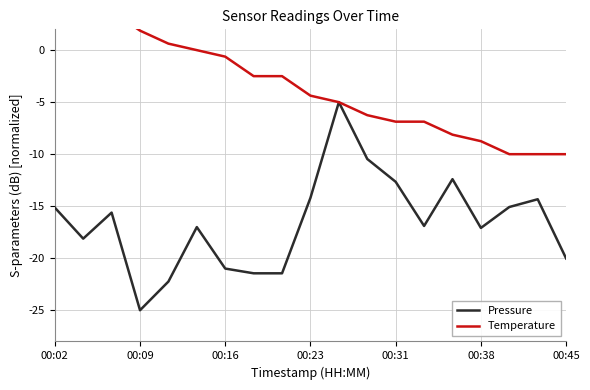

Which category has the lowest value in the Pressure series?

00:09